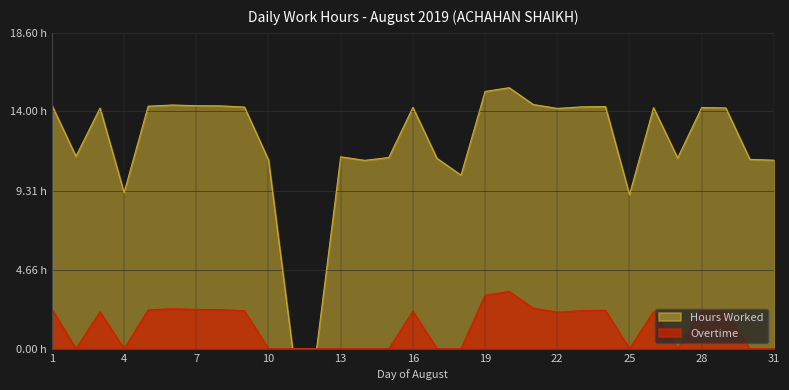

Does the chart display data point markers on the line(s)?

No